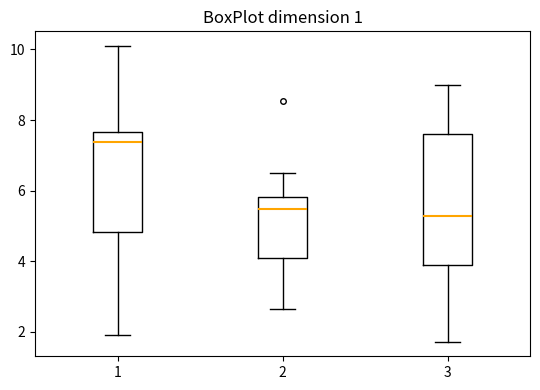

Comparing the boxes themselves (not the whiskers), which one is the tallest?

3